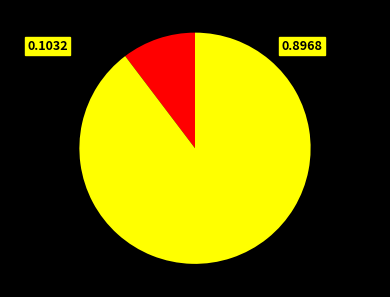

How many slices are in this pie chart?

2